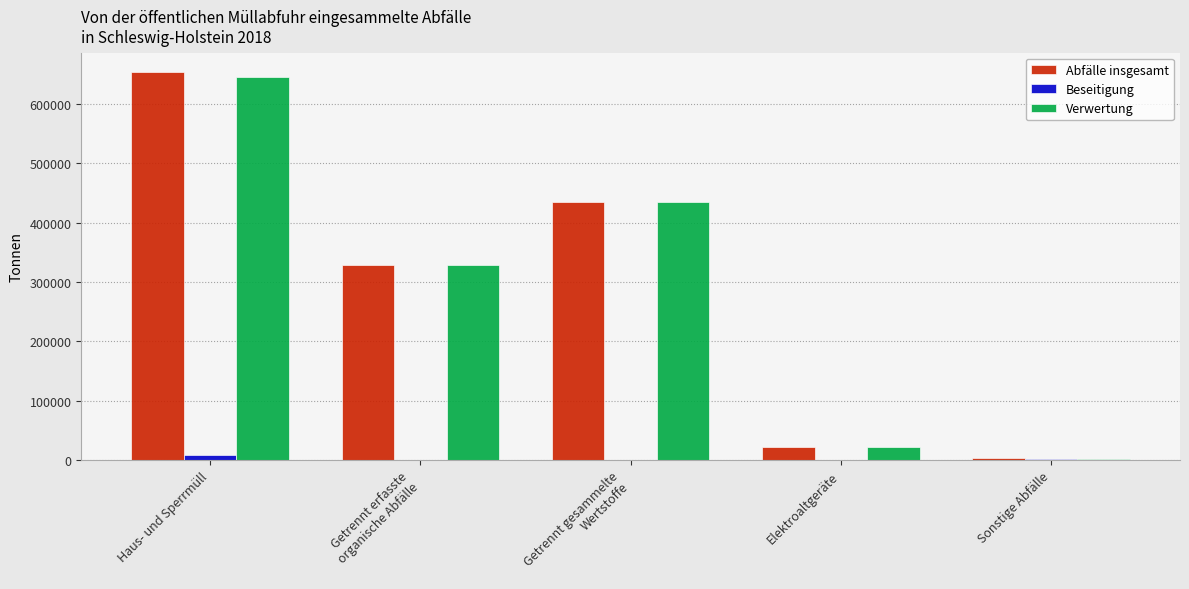

At which category is the sum across all series the highest?

Haus- und Sperrmüll